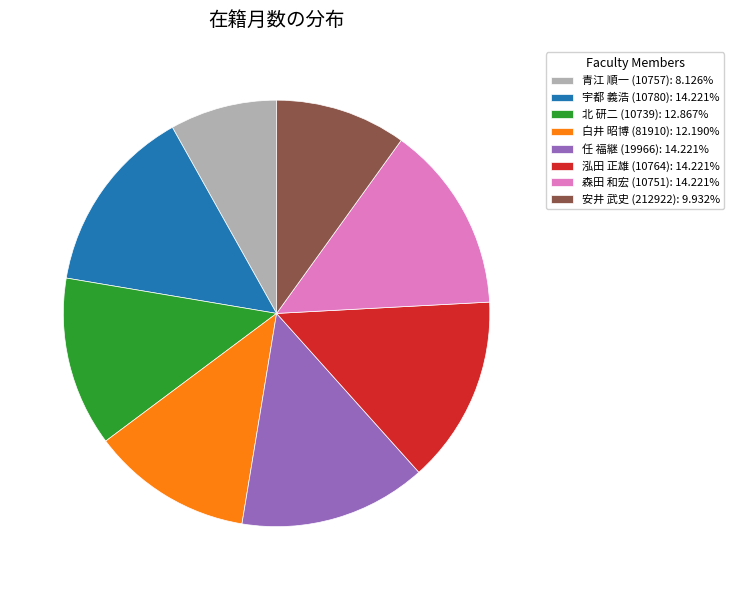

True or false: 任 福継 (19966) accounts for 6% of the total.

False